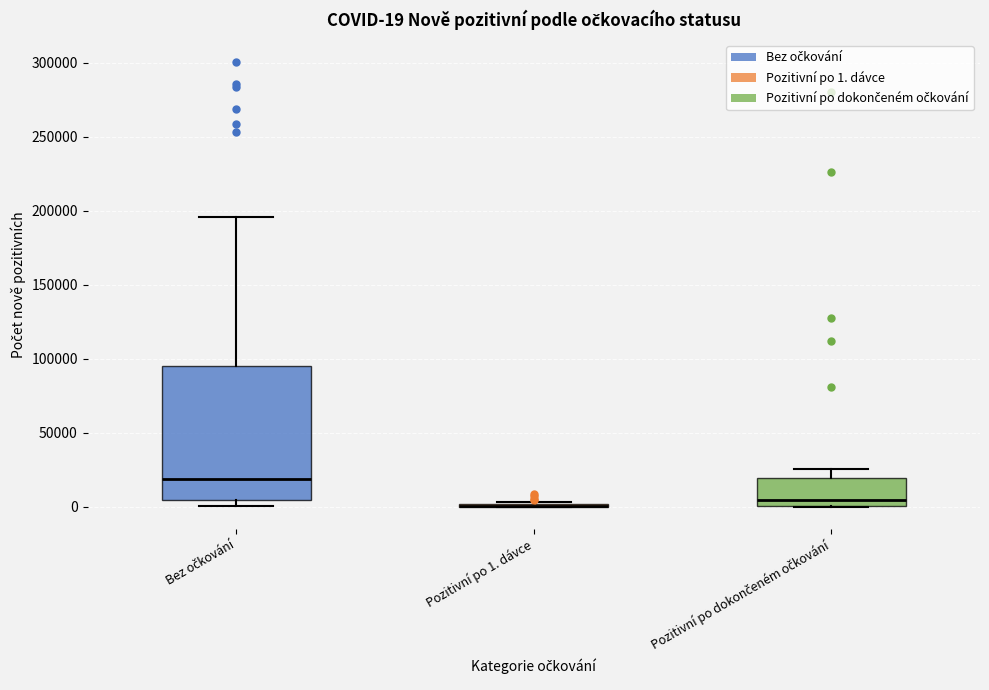

Which box is the tallest, from its lower edge to its upper edge?

Bez očkování